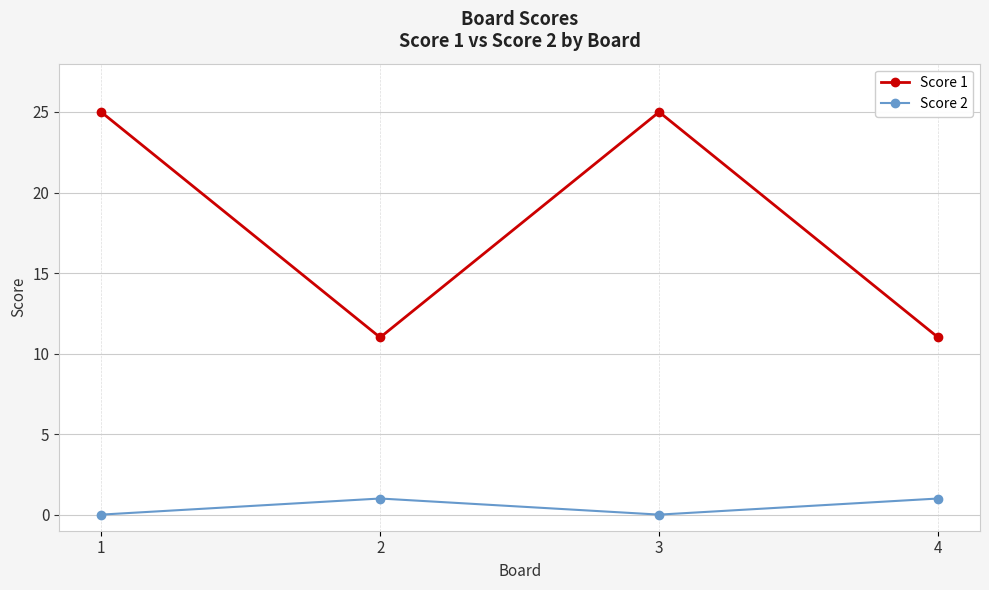

Is it true that Score 2 equals 0 at 1?

True